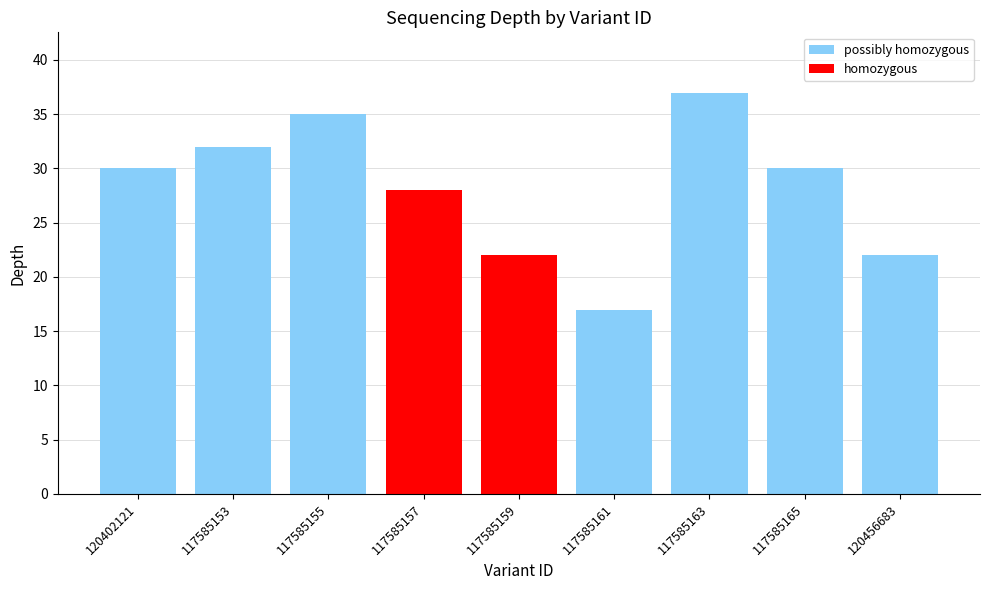

What is the greatest value displayed?

37